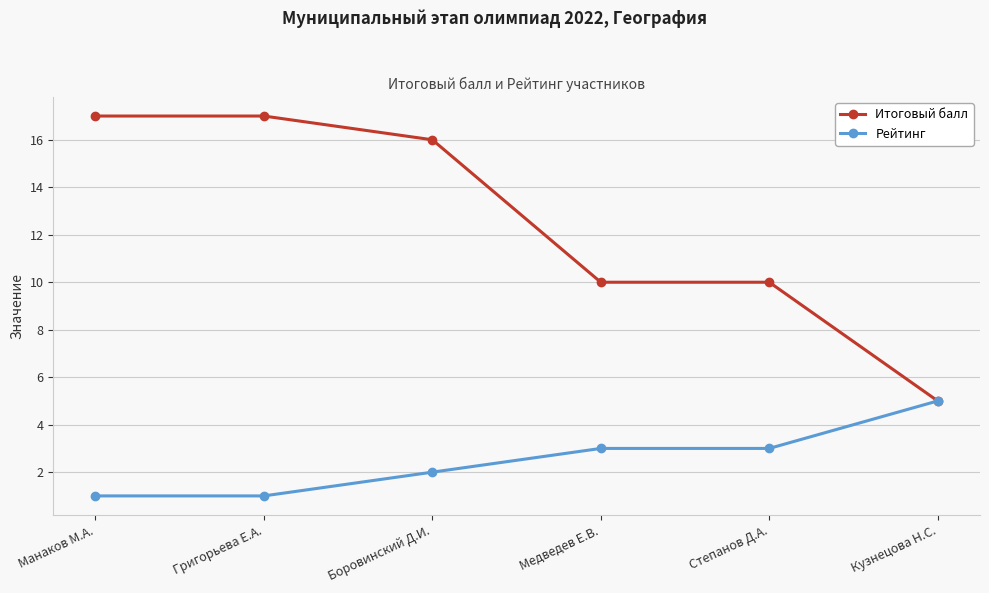

True or false: Итоговый балл has more than 2 points higher than both neighbors.

False